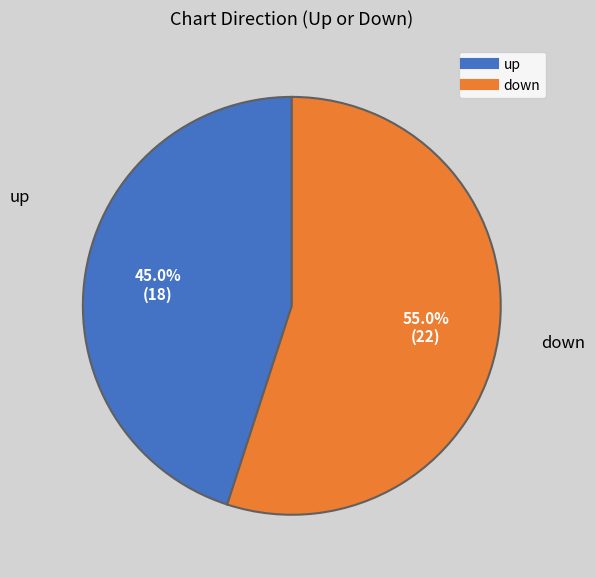

To the nearest percent, what percentage of the pie is down?

55%